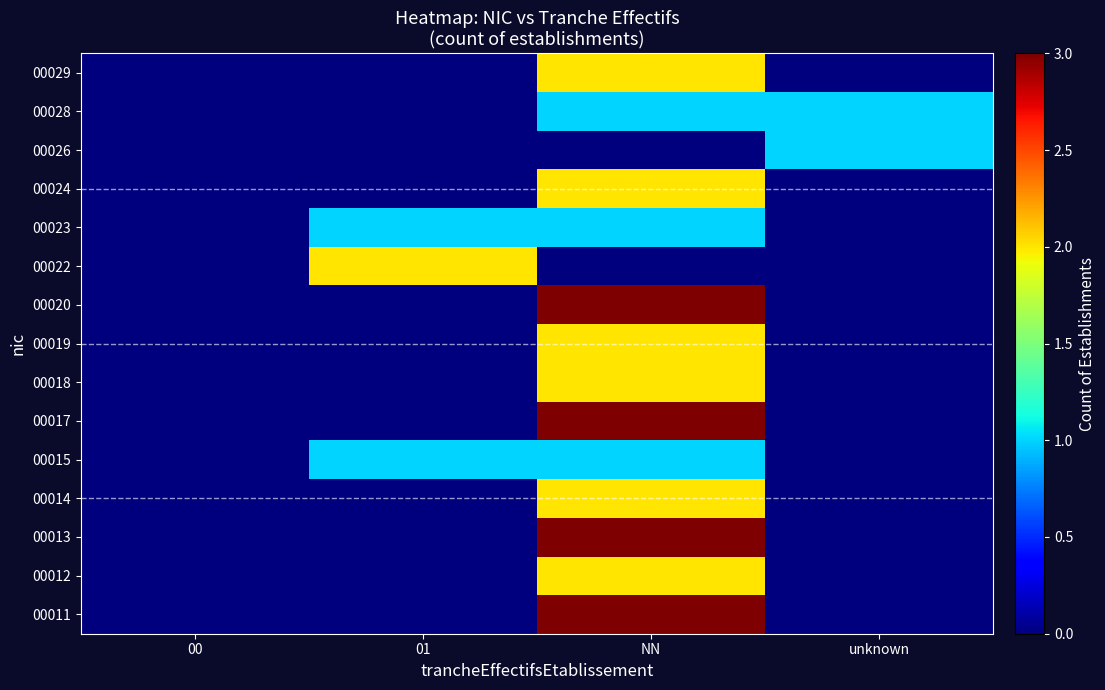

Reading left to right, transcribe all the data shown in this chart.

00011: 00=0	01=0	NN=3	unknown=0
00012: 00=0	01=0	NN=2	unknown=0
00013: 00=0	01=0	NN=3	unknown=0
00014: 00=0	01=0	NN=2	unknown=0
00015: 00=0	01=1	NN=1	unknown=0
00017: 00=0	01=0	NN=3	unknown=0
00018: 00=0	01=0	NN=2	unknown=0
00019: 00=0	01=0	NN=2	unknown=0
00020: 00=0	01=0	NN=3	unknown=0
00022: 00=0	01=2	NN=0	unknown=0
00023: 00=0	01=1	NN=1	unknown=0
00024: 00=0	01=0	NN=2	unknown=0
00026: 00=0	01=0	NN=0	unknown=1
00028: 00=0	01=0	NN=1	unknown=1
00029: 00=0	01=0	NN=2	unknown=0